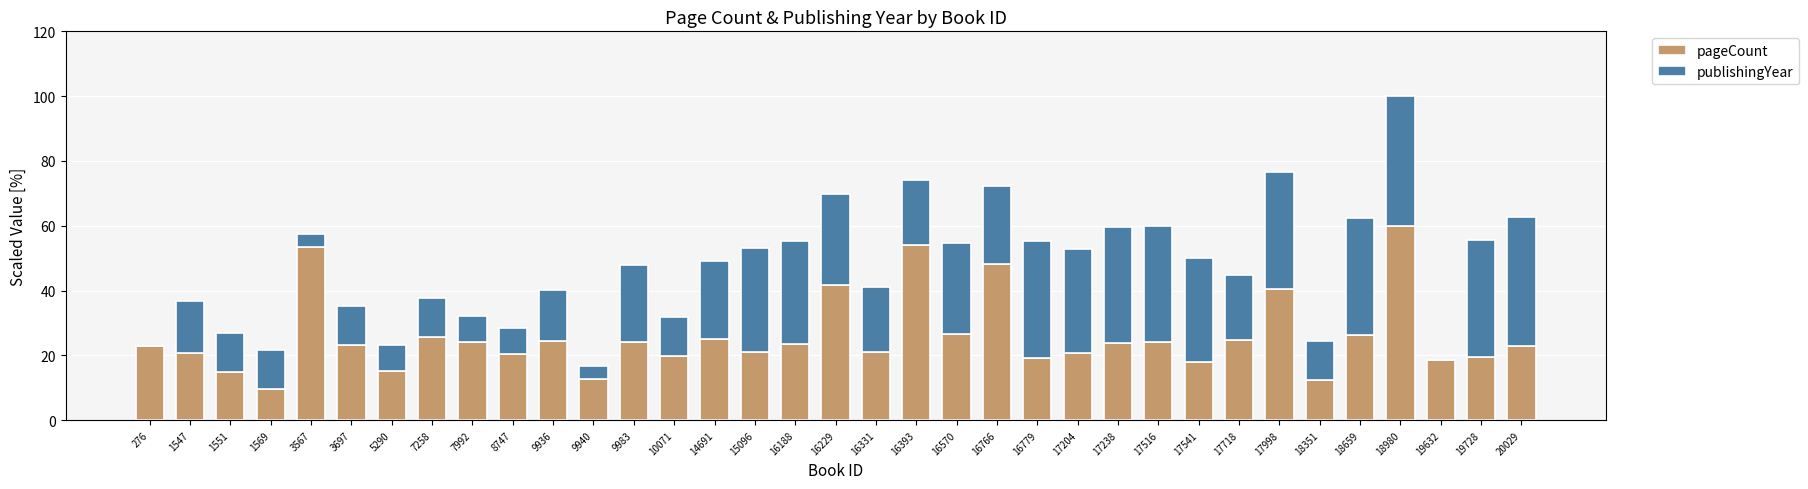

At which category is the sum across all series the highest?

18980